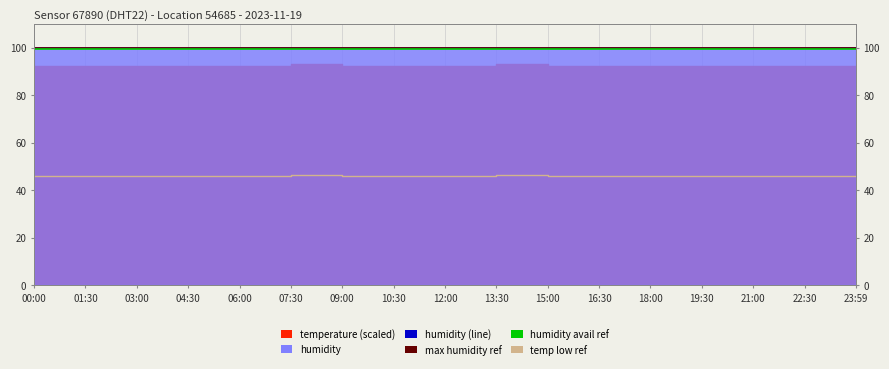

At which label is the value closest to 46?

00:00